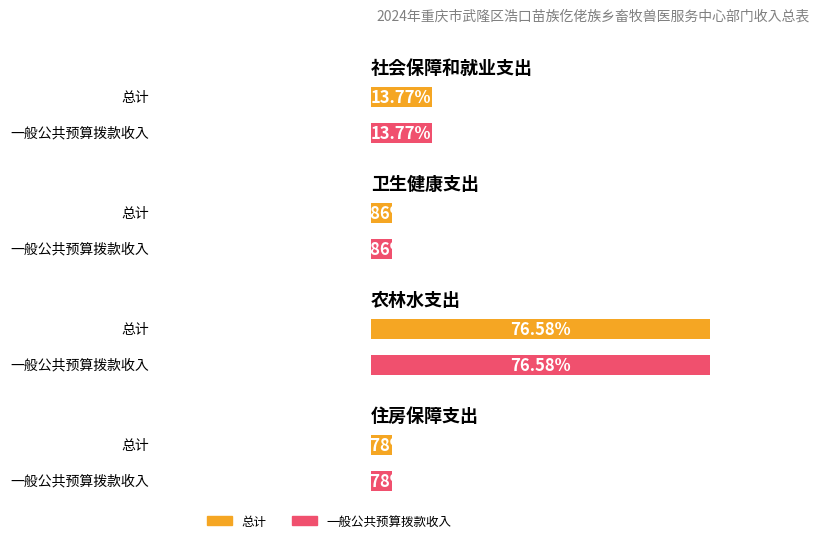

Rank the categories by 一般公共预算拨款收入 value from highest to lowest.

农林水支出, 社会保障和就业支出, 卫生健康支出, 住房保障支出